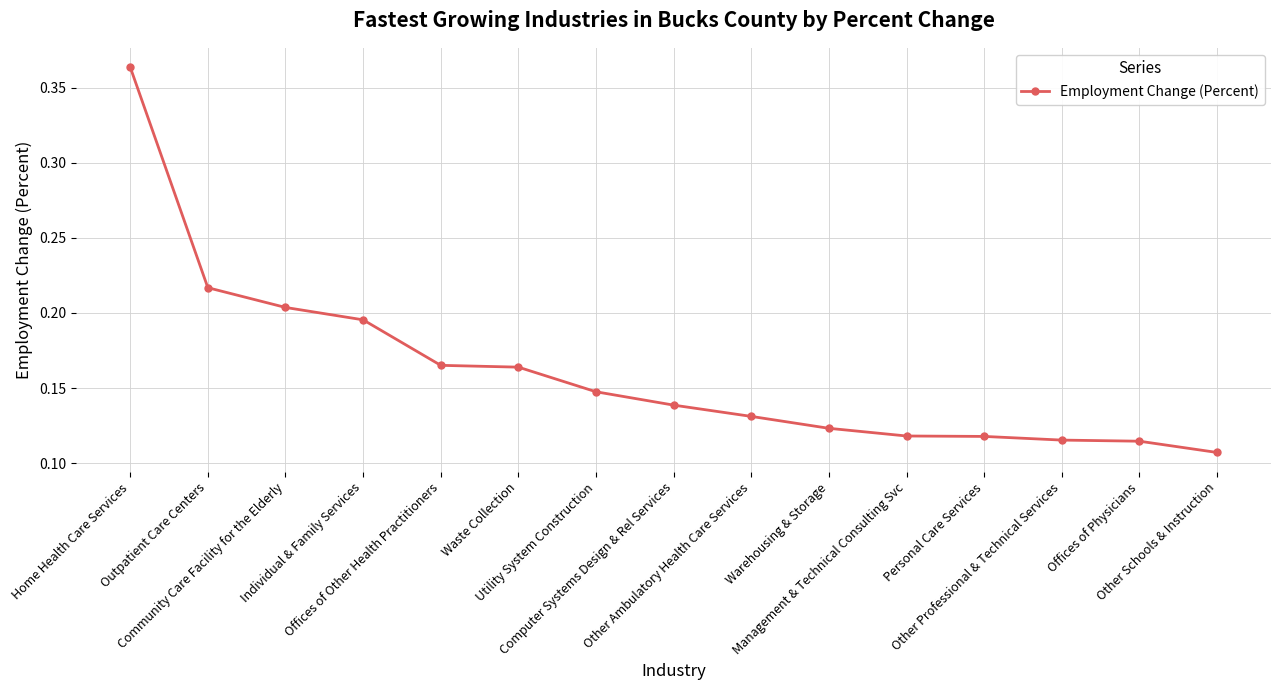

What is the sum of all values?

2.4